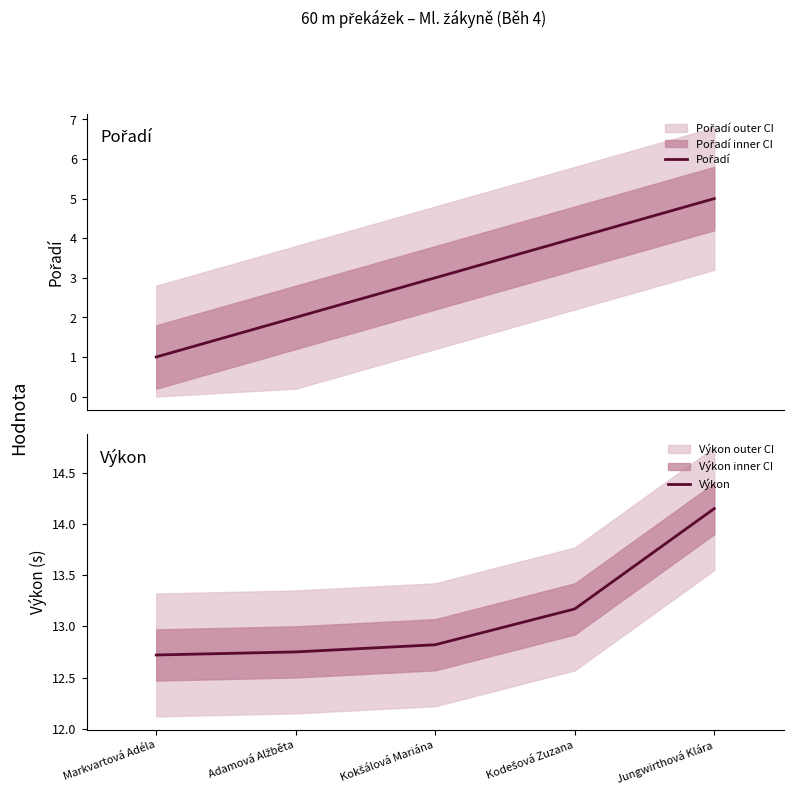

What is the label of the 2nd point from the left?

Adamová Alžběta